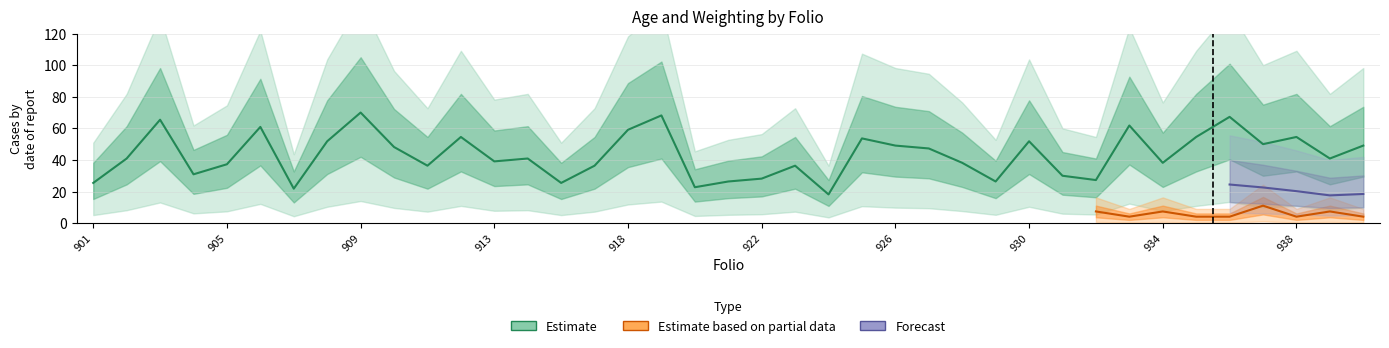

Reading right to left, list all the values displayed in this chart.

49.1	40.9	54.5	50.0	67.3	54.5	38.2	61.8	27.3	30.0	51.8	26.4	38.2	47.3	49.1	53.6	18.2	36.4	28.2	26.4	22.7	68.2	59.1	36.4	25.5	40.9	39.1	54.5	36.4	48.2	70.0	51.8	21.8	60.9	37.3	30.9	65.5	40.9	25.5